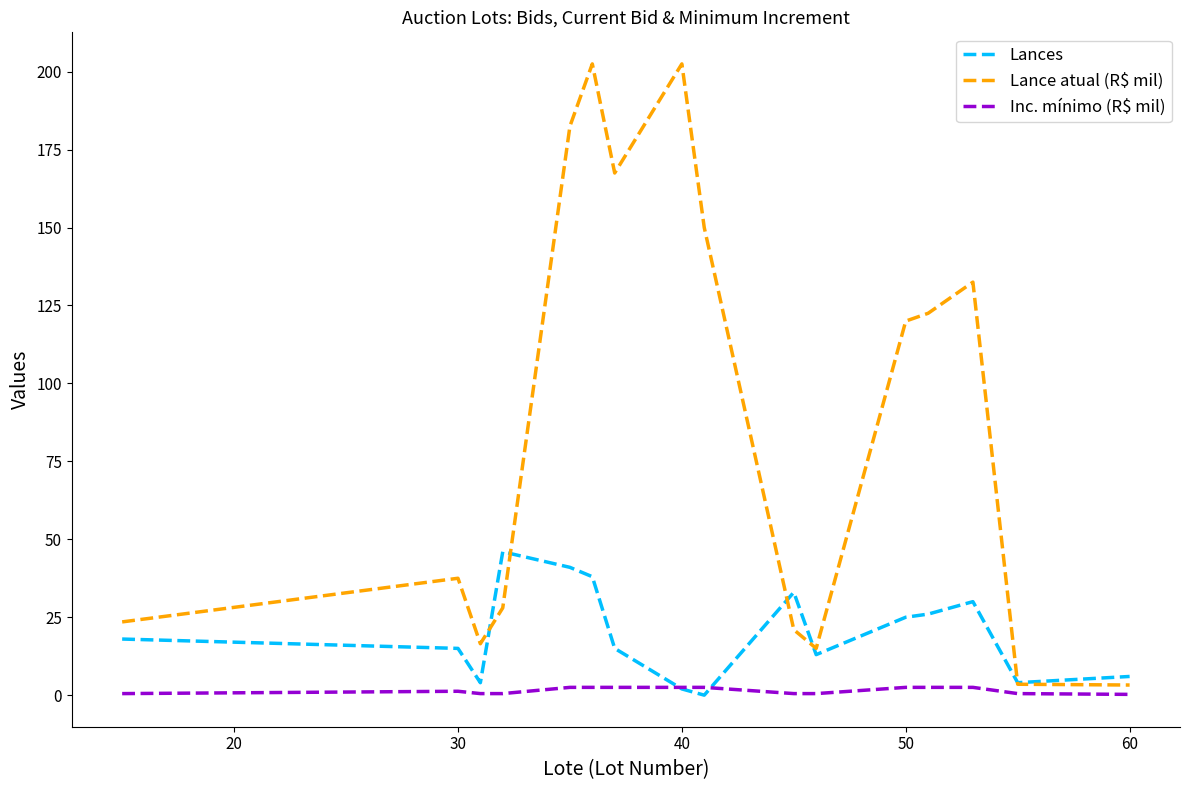

Which series has the widest spread of values?

Lance atual (R$ mil)